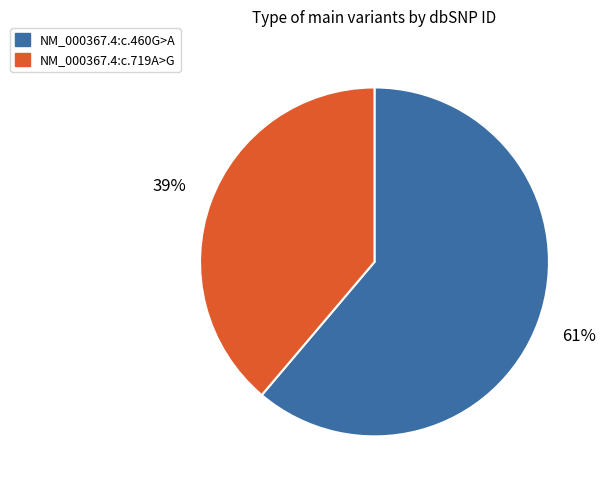

Which slice is the smallest?

NM_000367.4:c.719A>G